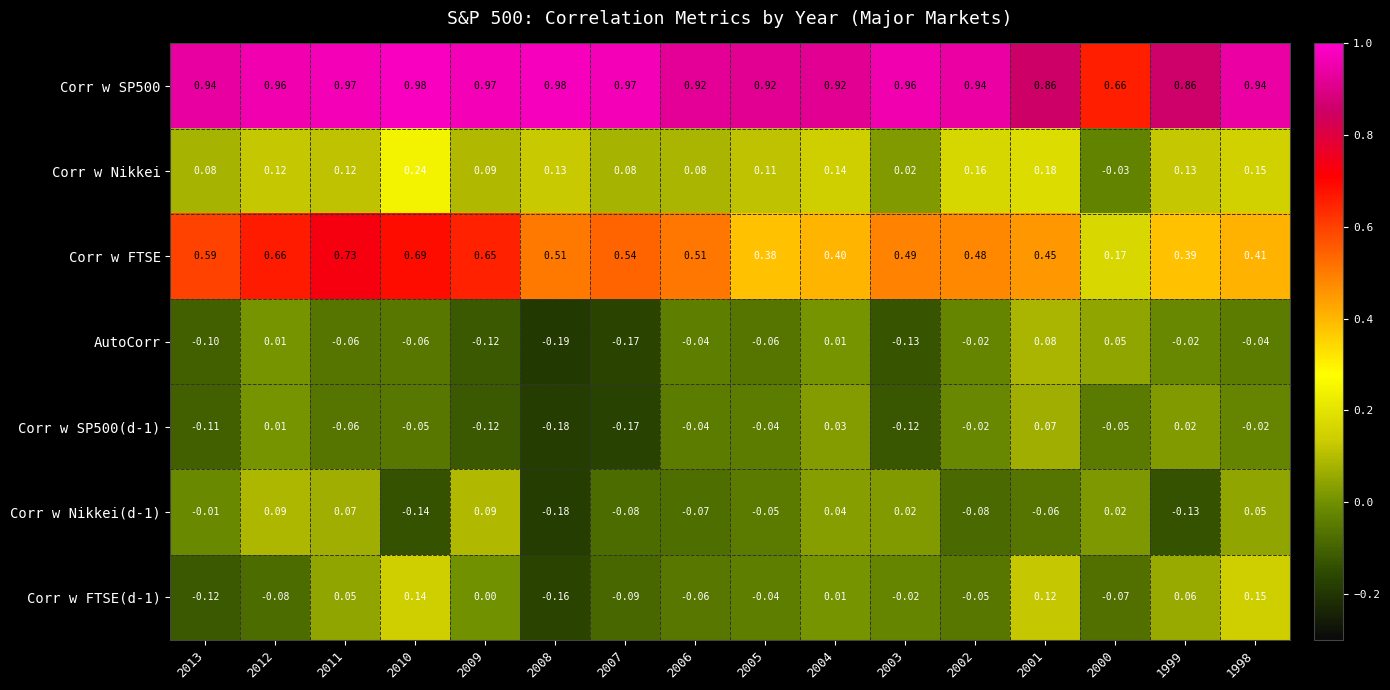

Which series has the widest spread of values?

Corr w FTSE